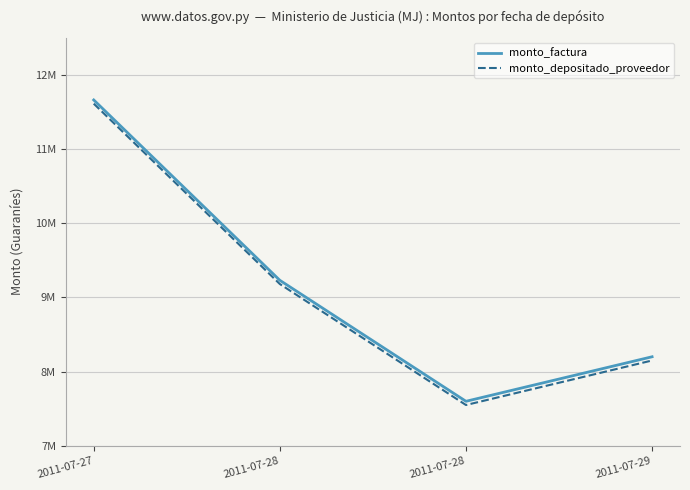

What are all the series names shown in the legend?

monto_factura, monto_depositado_proveedor